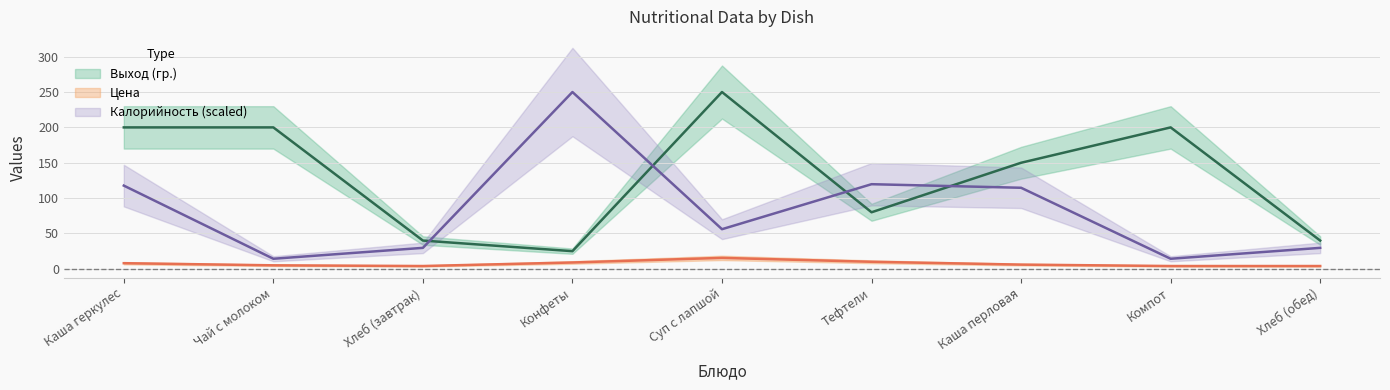

True or false: Цена and Калорийность intersect in this chart.

False